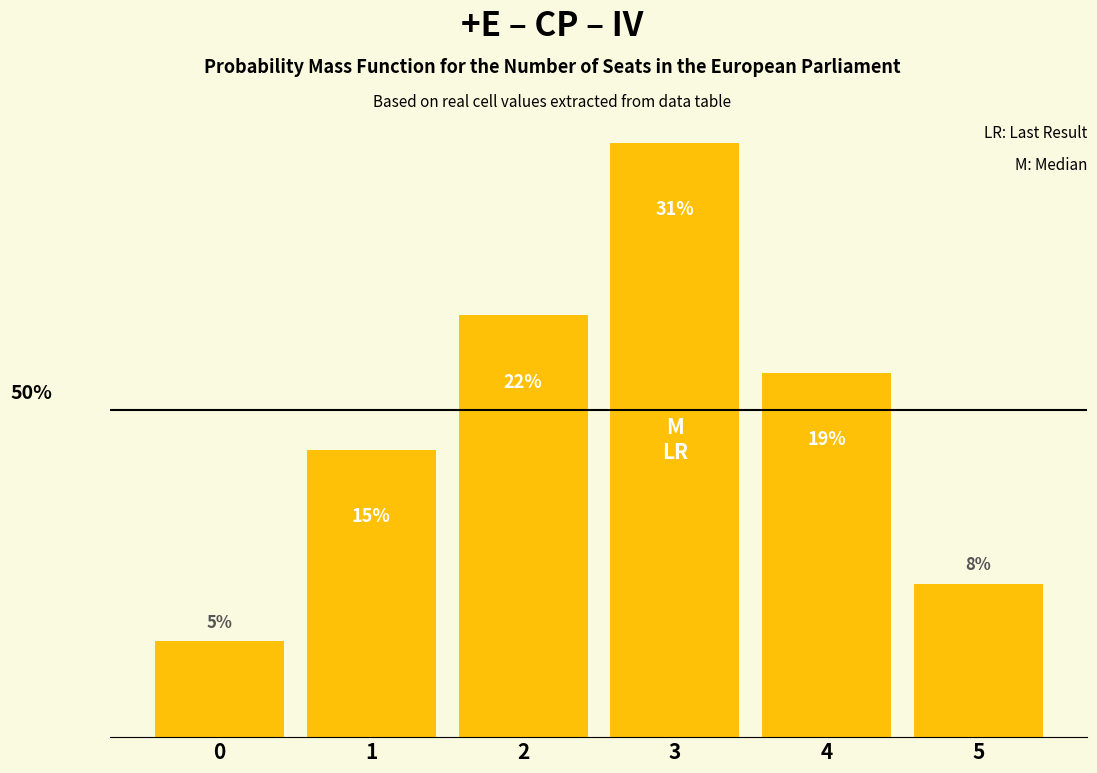

List the labels in order of value, largest first.

3, 2, 4, 1, 5, 0